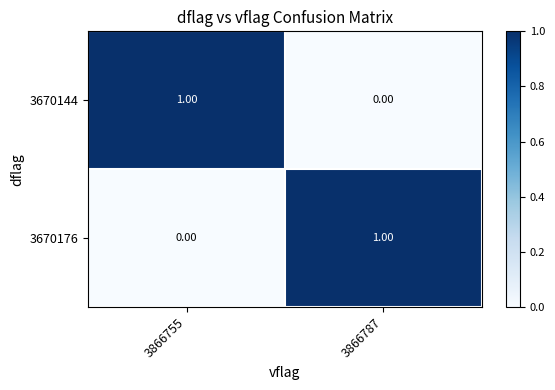

Is the value of 3670144 at 3866787 greater than the value of 3670176 at 3866787?

No